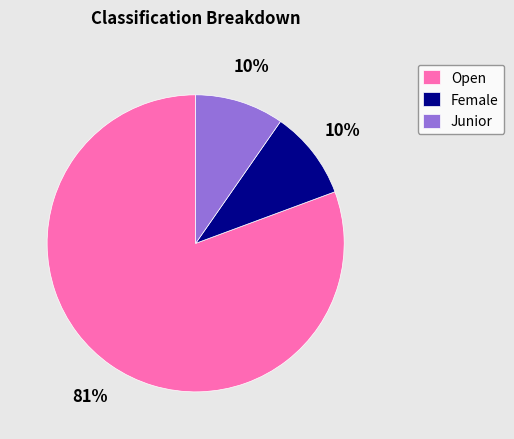

Does Open account for over 50% of the chart?

Yes